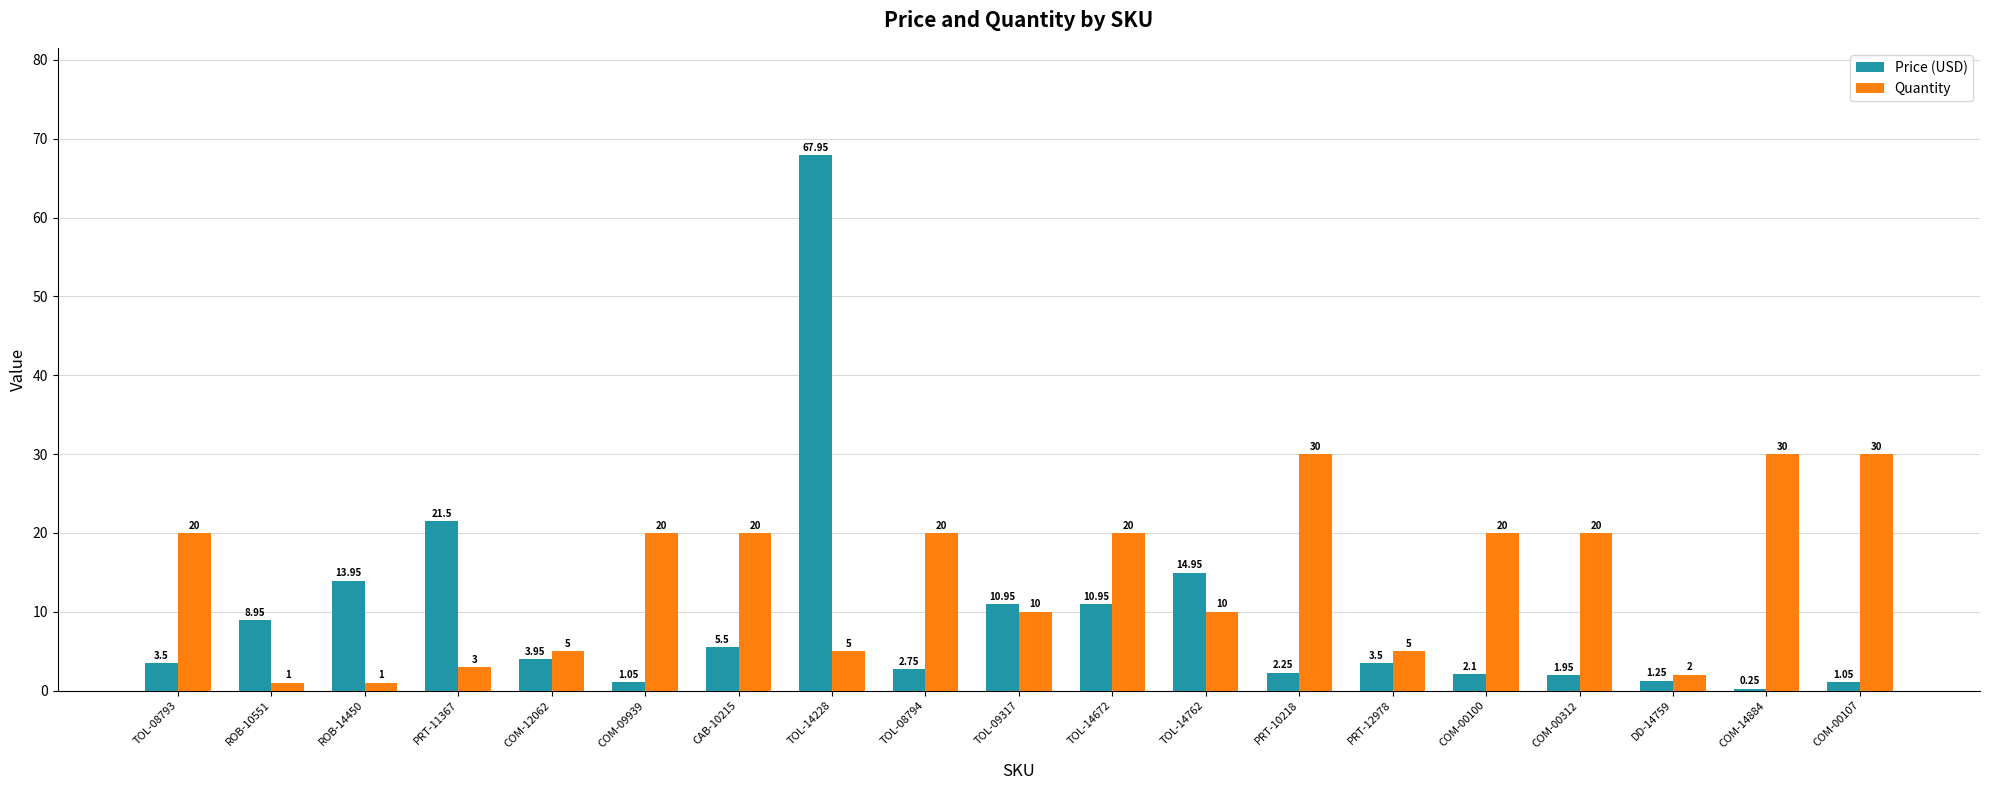

Is it true that Quantity equals 30.1 at TOL-08793?

False